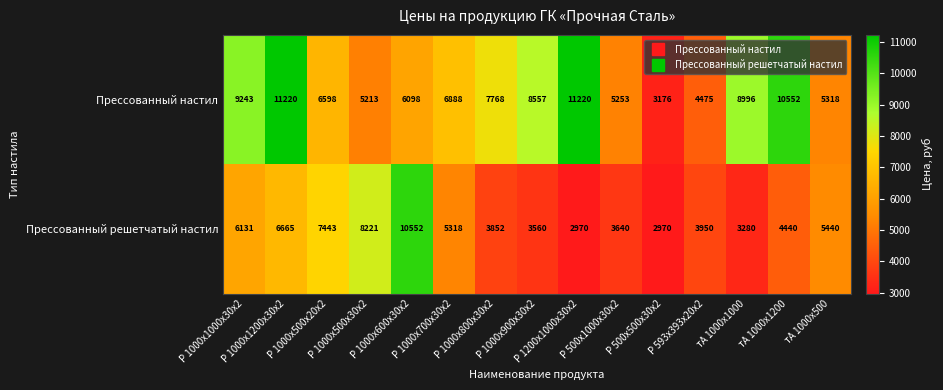

What is the total value across all series at Р 1000х1000х30х2?

15374